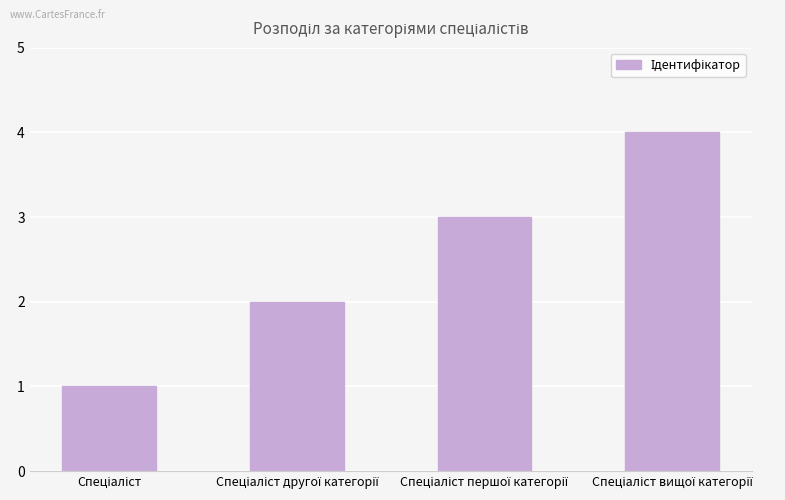

What is the greatest value displayed?

4